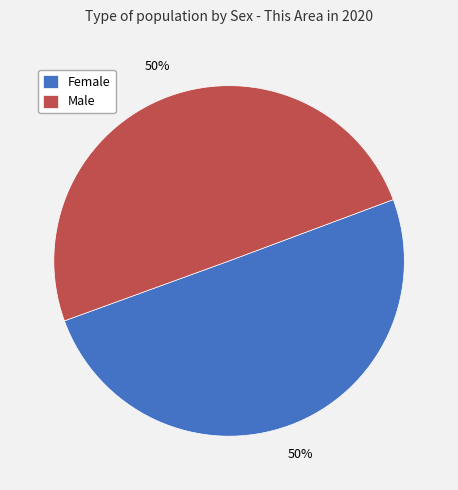

Count the number of slices in the pie.

2